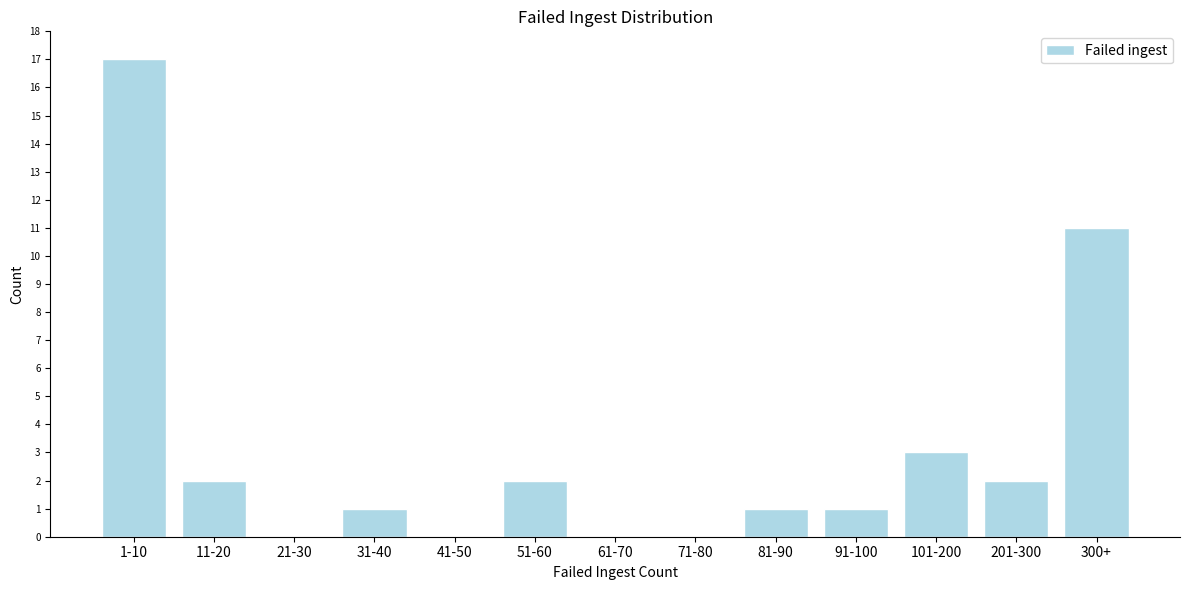

Reading left to right, list all the values displayed in this chart.

1-10=17	11-20=2	21-30=0	31-40=1	41-50=0	51-60=2	61-70=0	71-80=0	81-90=1	91-100=1	101-200=3	201-300=2	300+=11